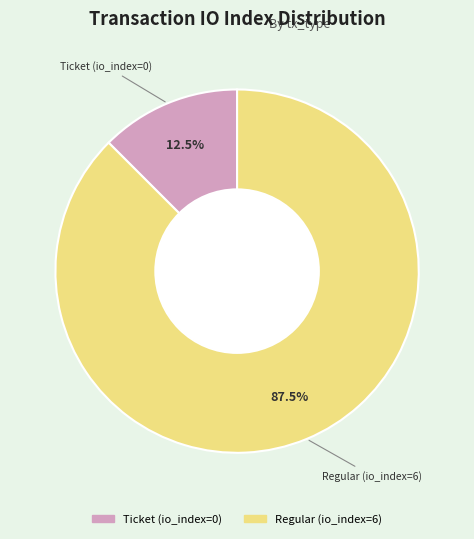

How many slices are in this pie chart?

2